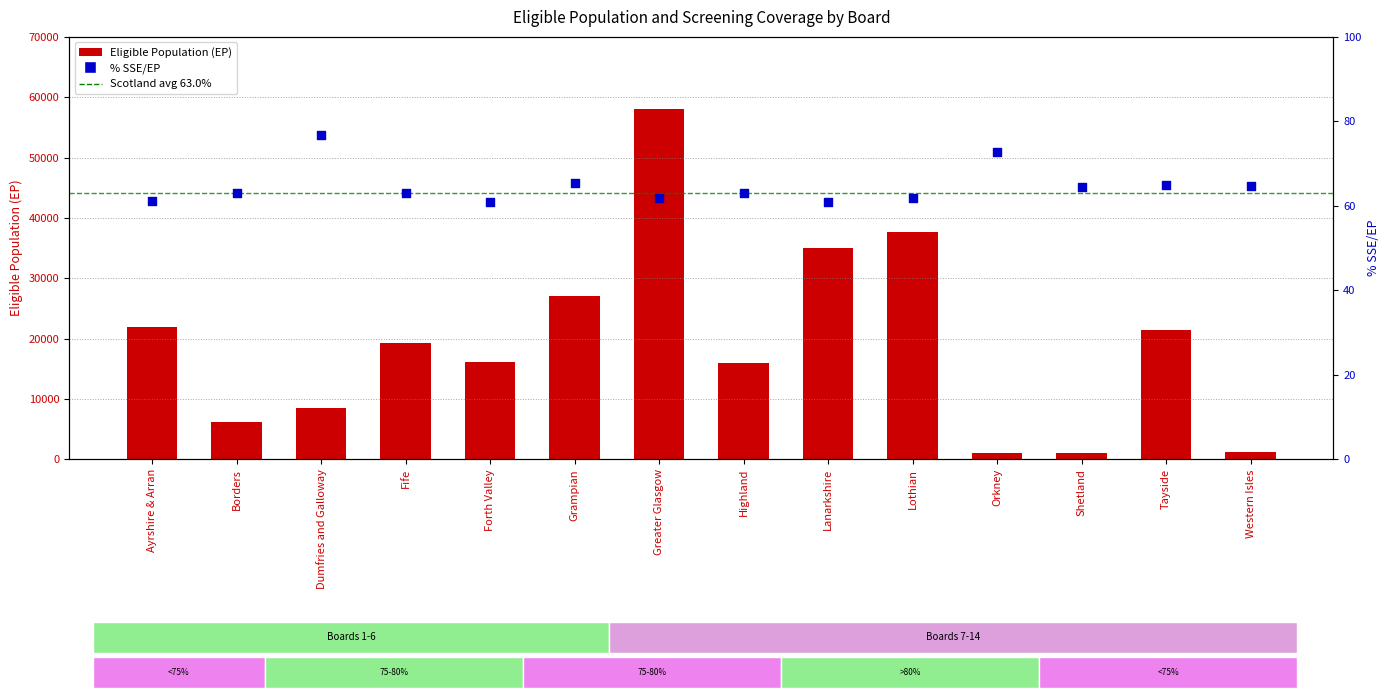

What is the total value across all series at Lothian?

37748.9